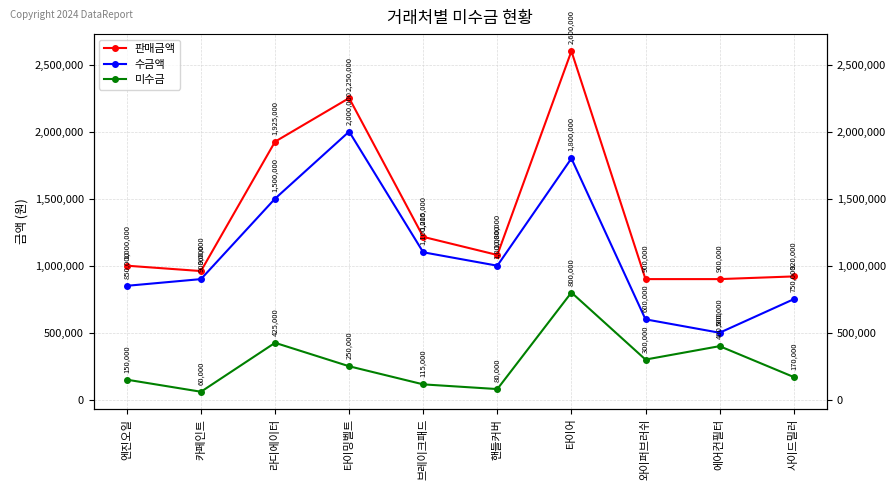

How many series are shown in this chart?

3